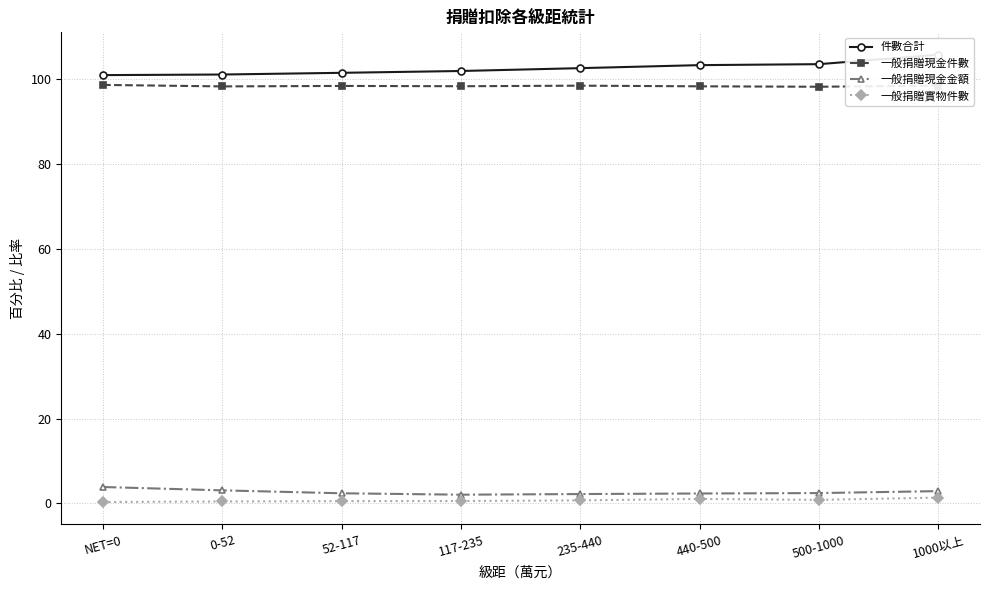

The value of 一般捐贈現金件數 at NET=0 is 26.3. True or false?

False